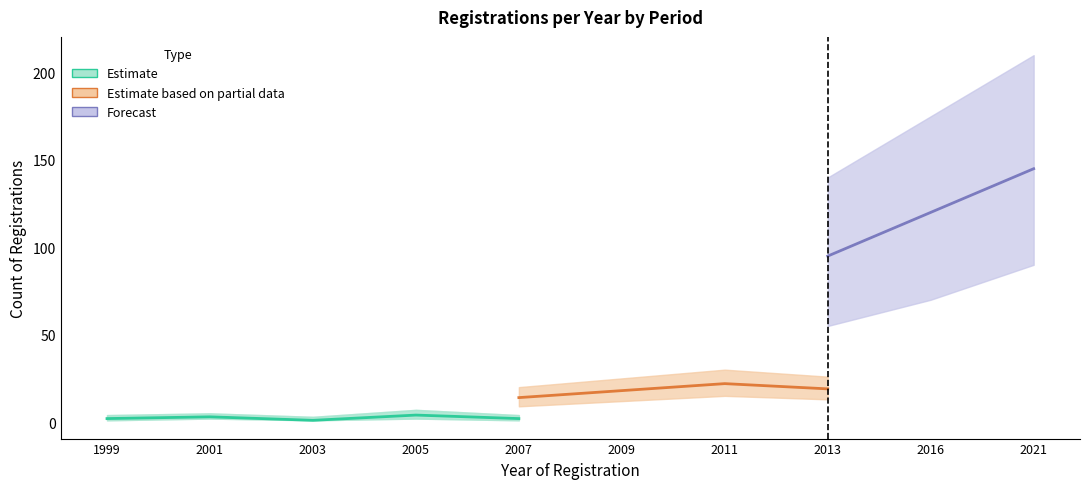

Where is Estimate based on partial data nearest to the value 19?

2013